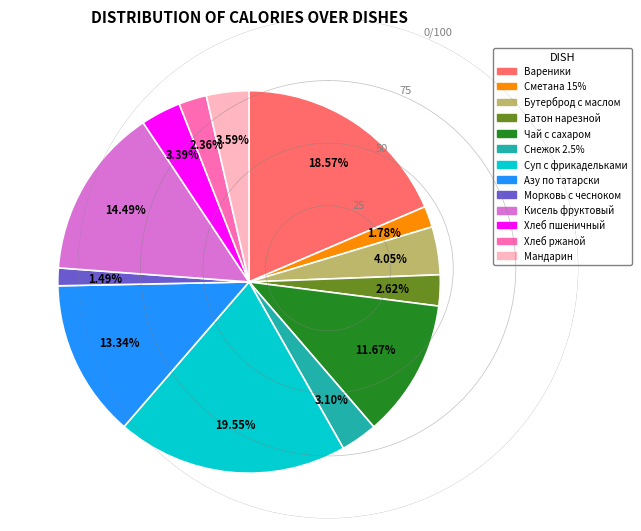

Do Чай с сахаром and Снежок 2.5% together represent more than half of the pie?

No